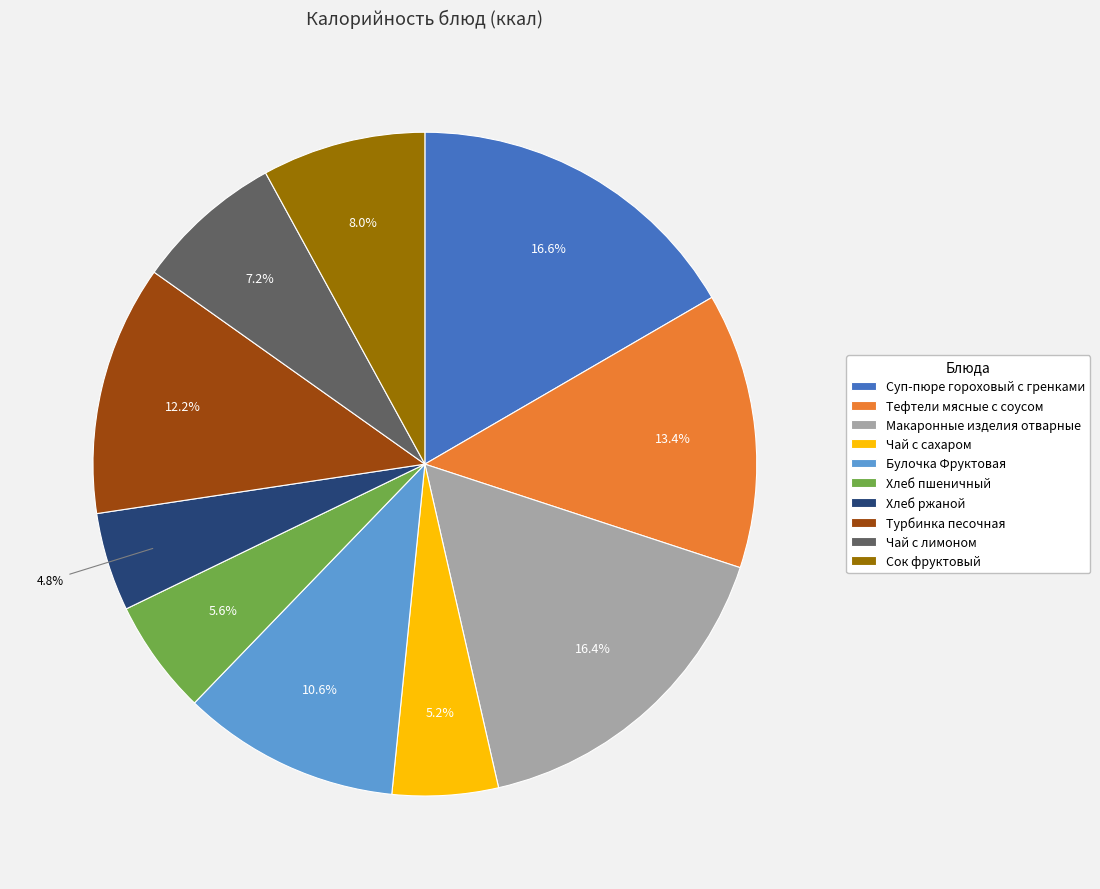

Is Чай с сахаром the majority of the pie?

No